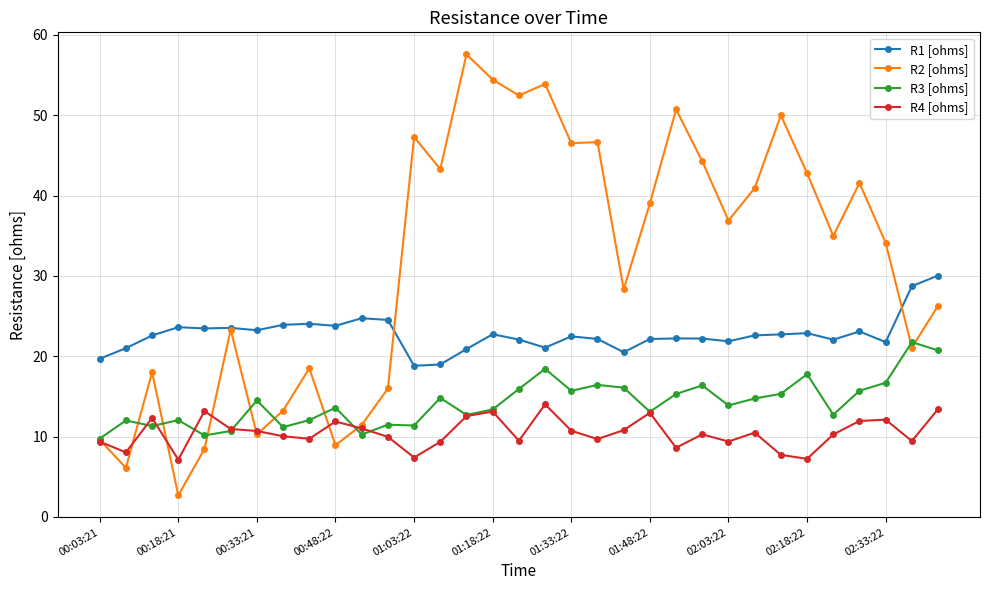

What is the value of the R1 [ohms] point at the 8th from the left?

23.9